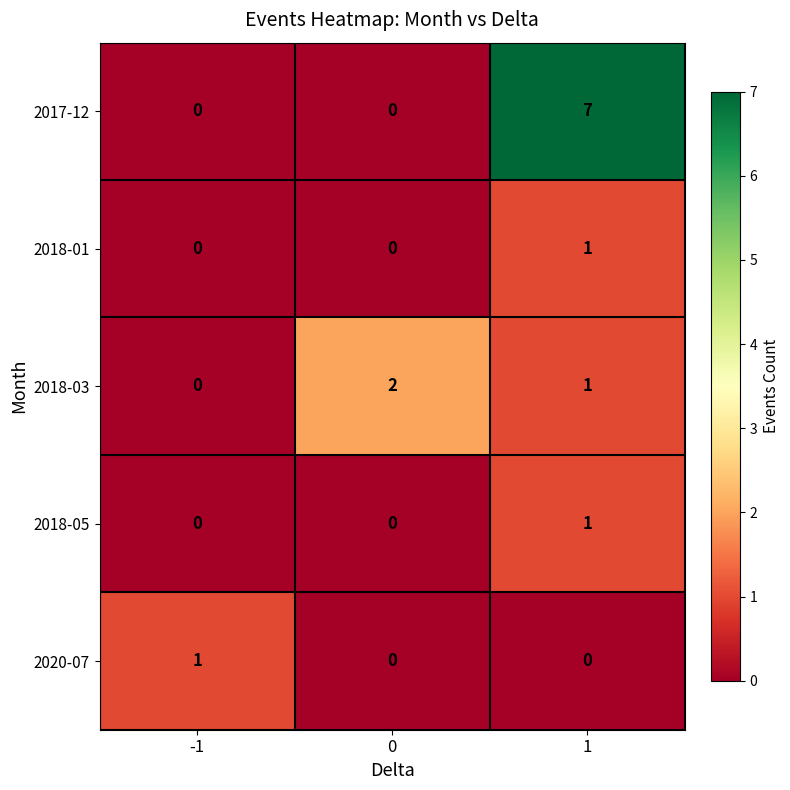

How many categories are shown in the chart?

3